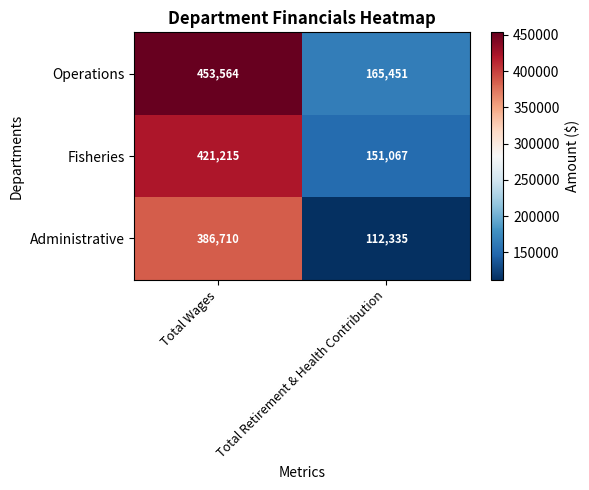

What is the total value across all series at Total Retirement & Health Contribution?

428853